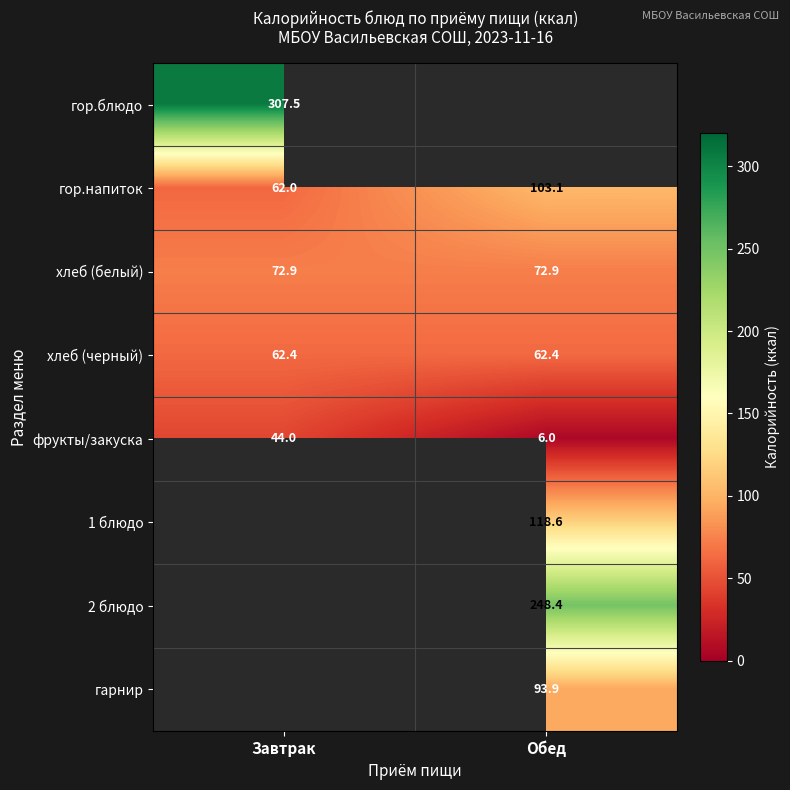

What is the sum of the фрукты/закуска values at Обед and Завтрак?

50.0